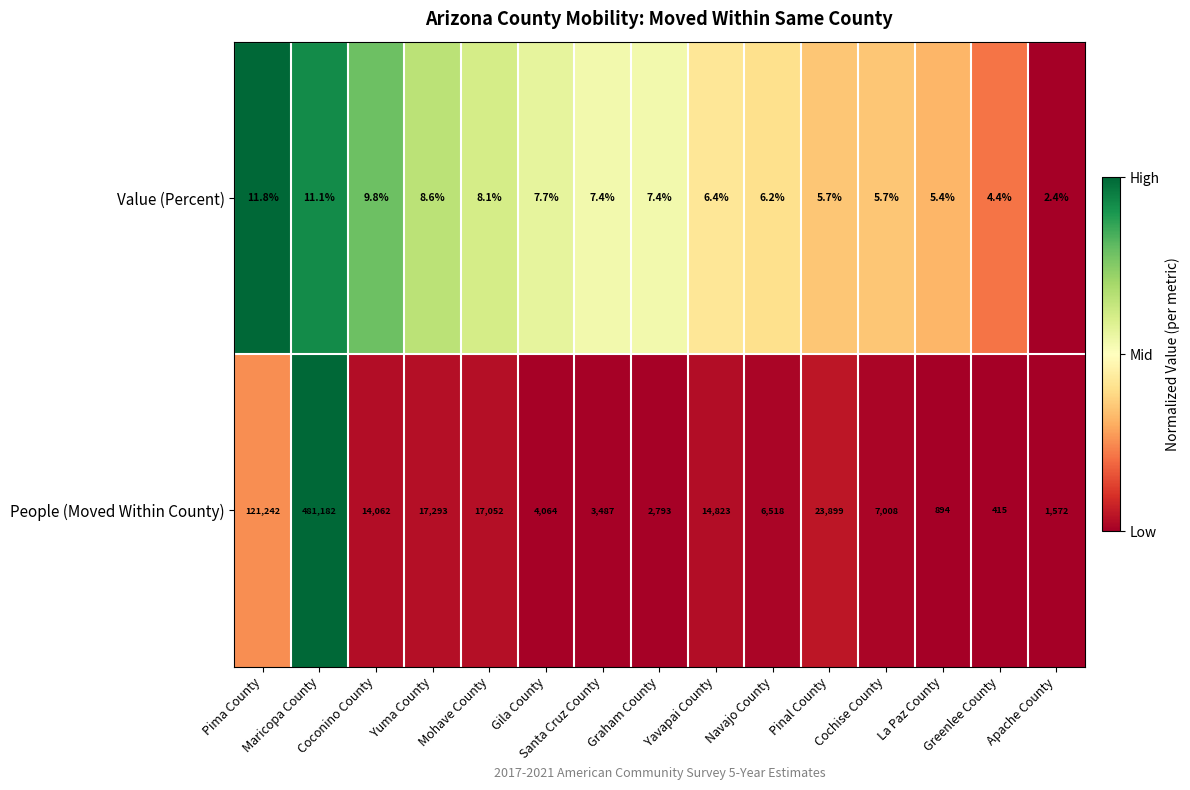

At which category does the chart reach its minimum across all series?

Apache County